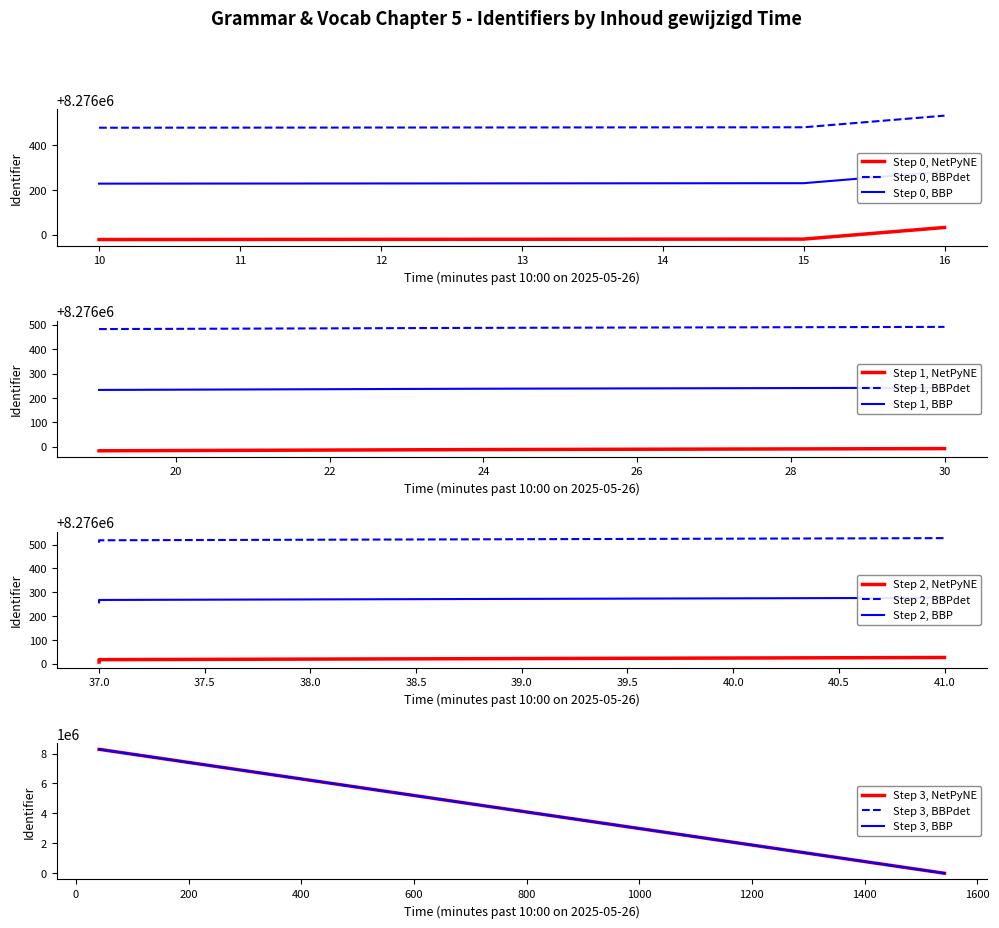

The value of Step 0, BBPdet at 10 is 4806585. True or false?

False